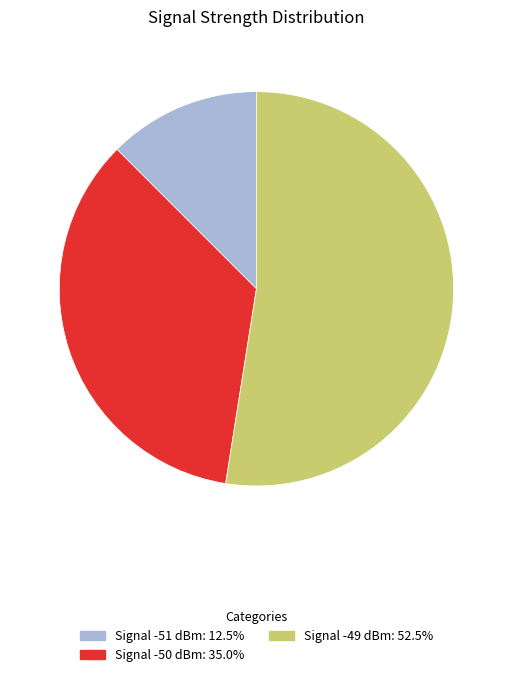

Does any single category account for the majority?

Yes